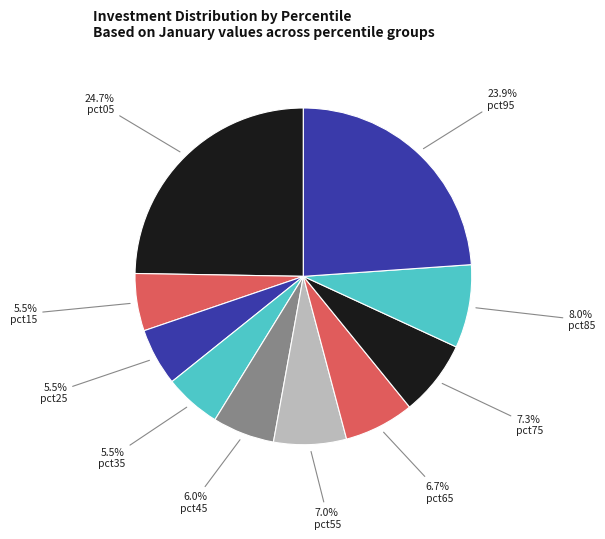

Rank the categories by value from highest to lowest.

pct05, pct95, pct85, pct75, pct55, pct65, pct45, pct25, pct15, pct35